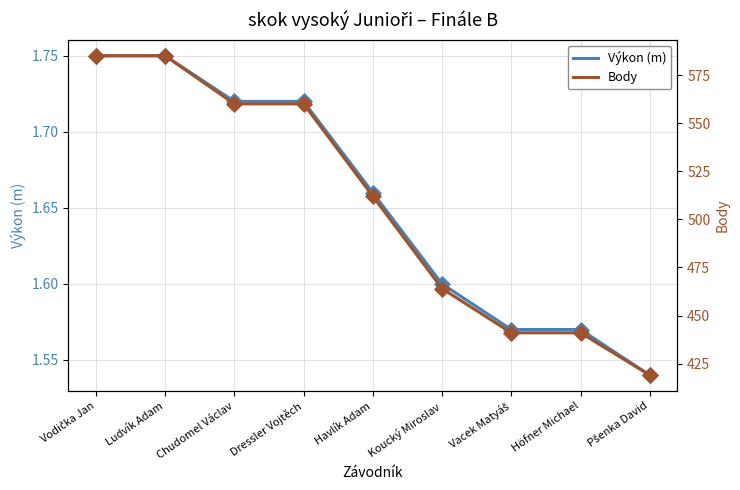

Which series has the widest spread of Y values?

Body